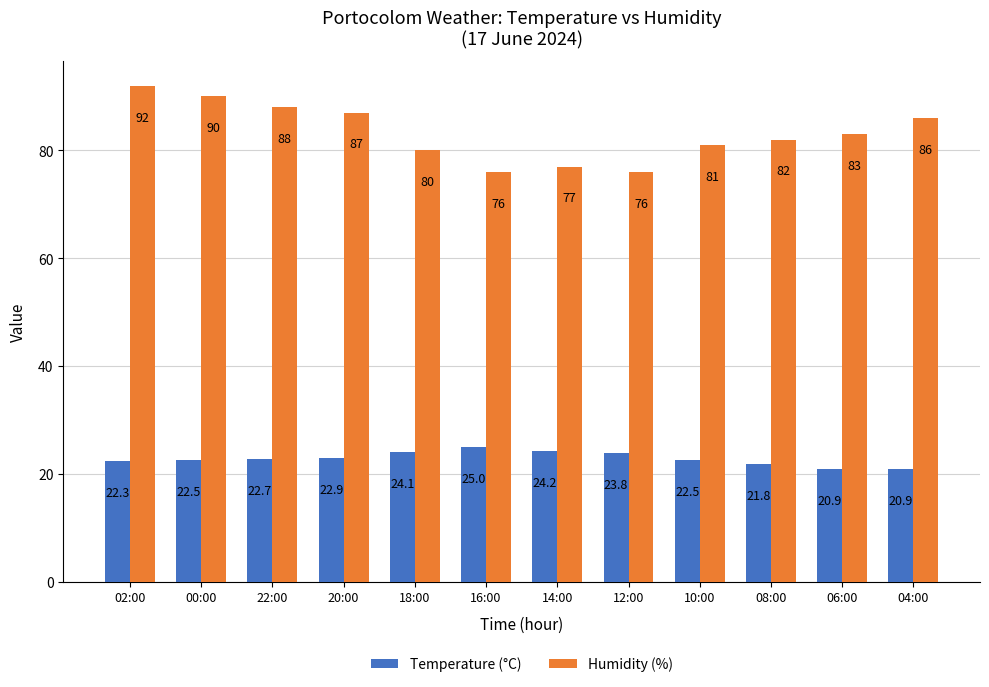

The Humidity (%) series shows 90.0 at 00:00. True or false?

True